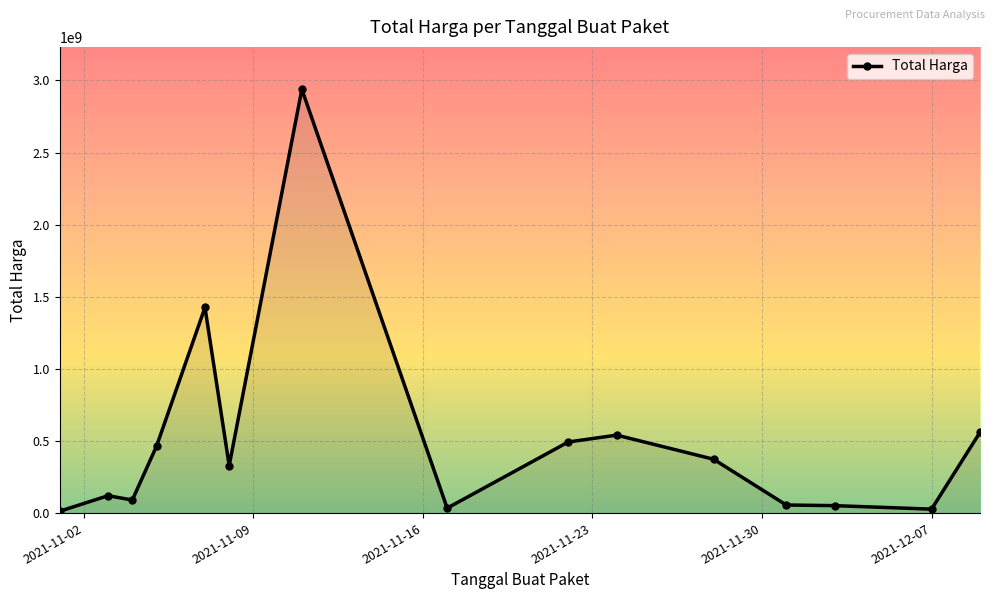

Does the chart display data point markers on the line(s)?

Yes